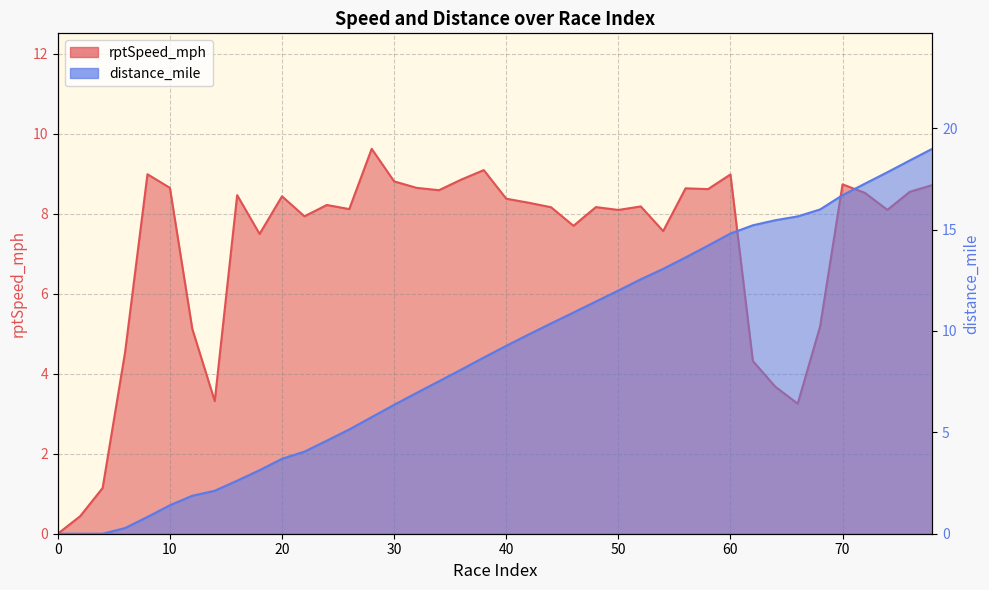

The value of rptSpeed_mph at 58 is 14.4. True or false?

False